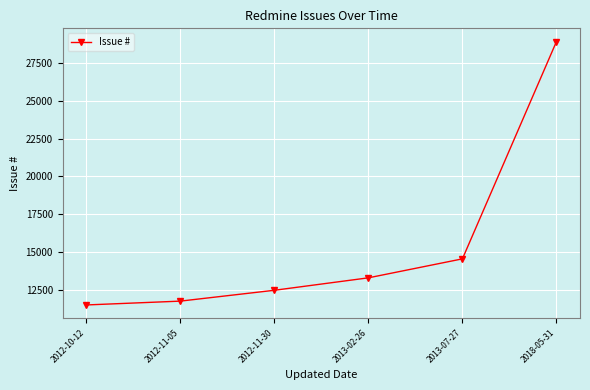

What is the minimum value shown in the chart?

11502